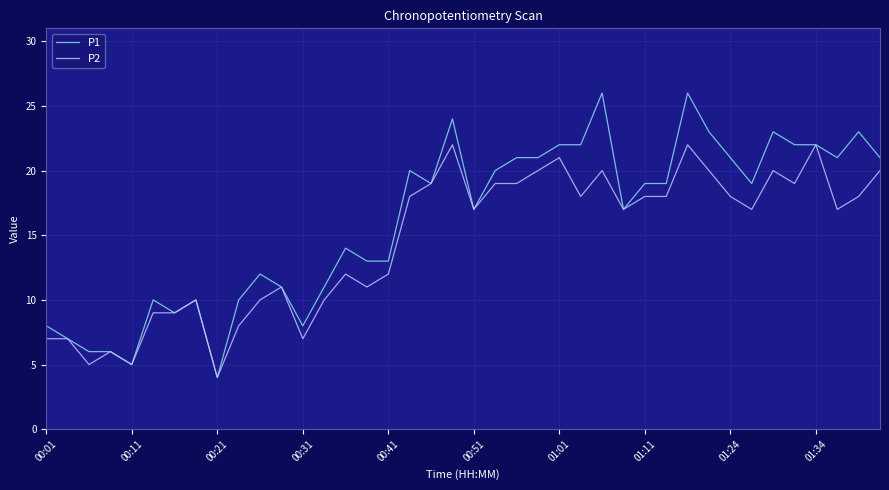

Which series has the largest range (max minus min)?

P1